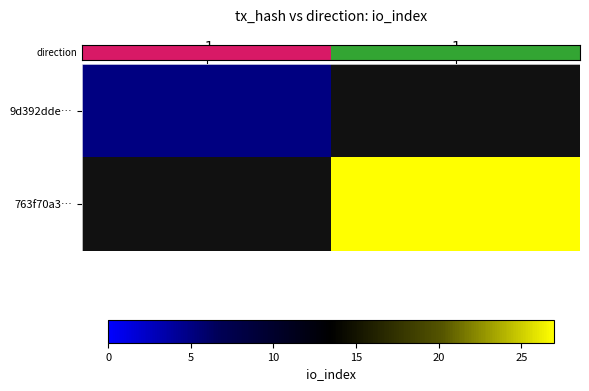

Which category has the lowest value across all series?

-1